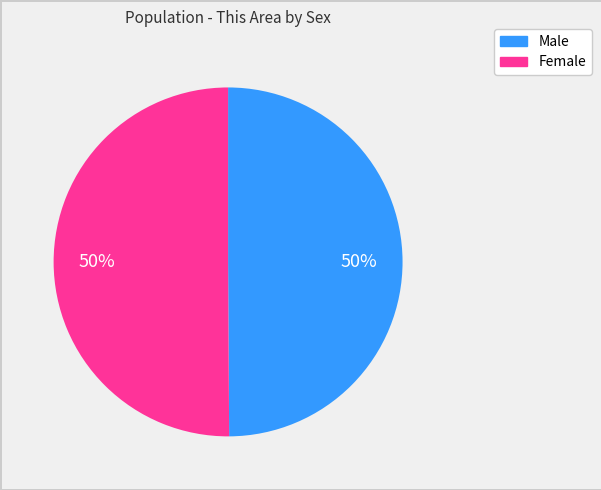

Is it true that Male is 58% of the pie?

False